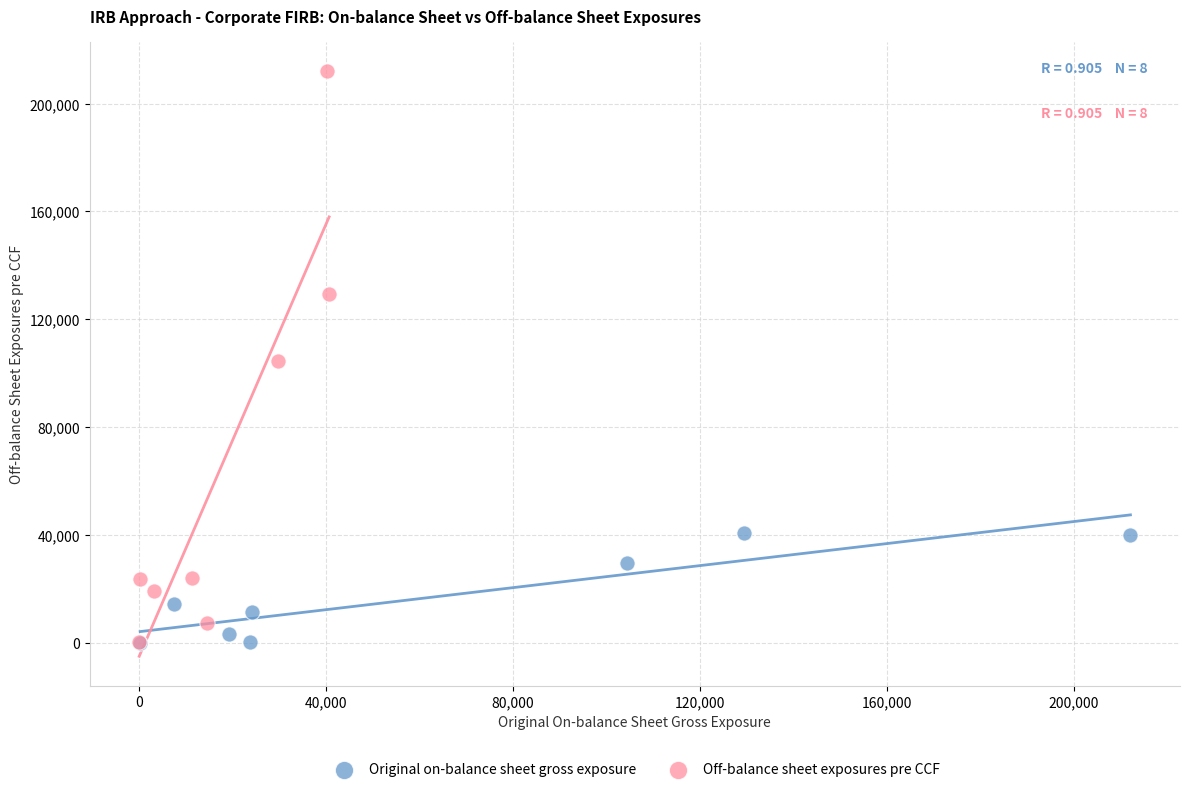

Which series has the widest spread of Y values?

Off-balance sheet exposures pre CCF